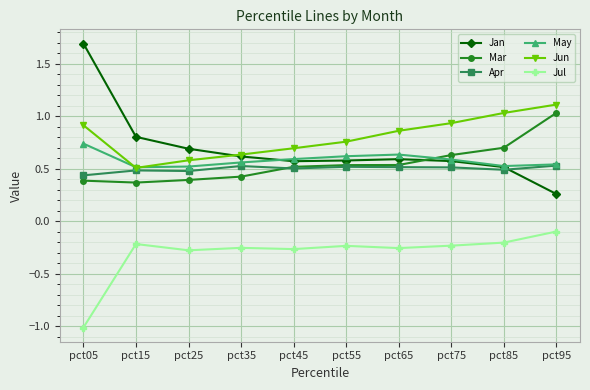

True or false: Apr has a value of 0.5 at pct65.

True